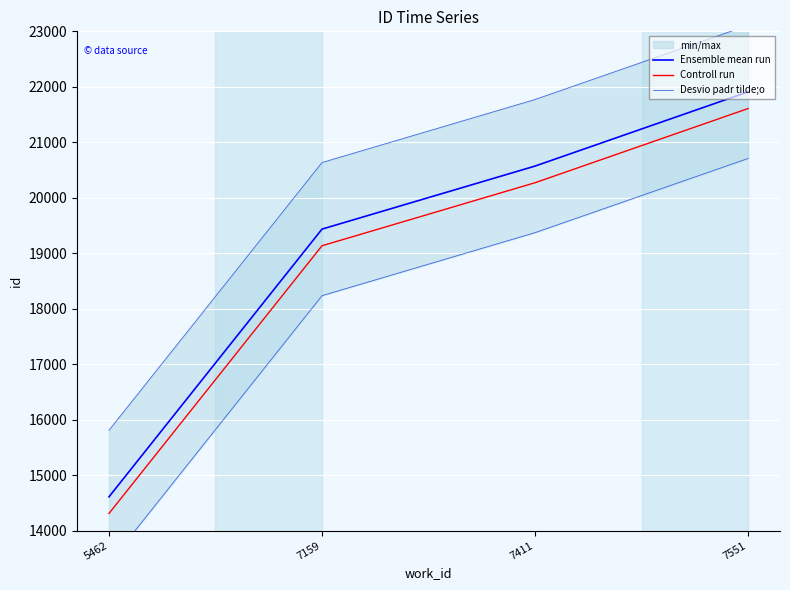

At how many categories does at least one series exceed 22398?

1